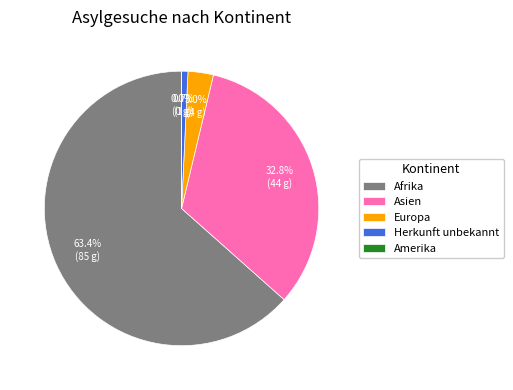

Does any single category account for the majority?

Yes